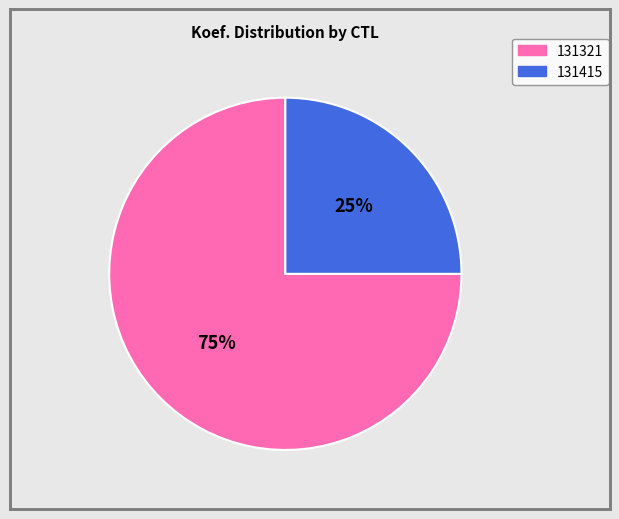

What is the majority slice?

131321